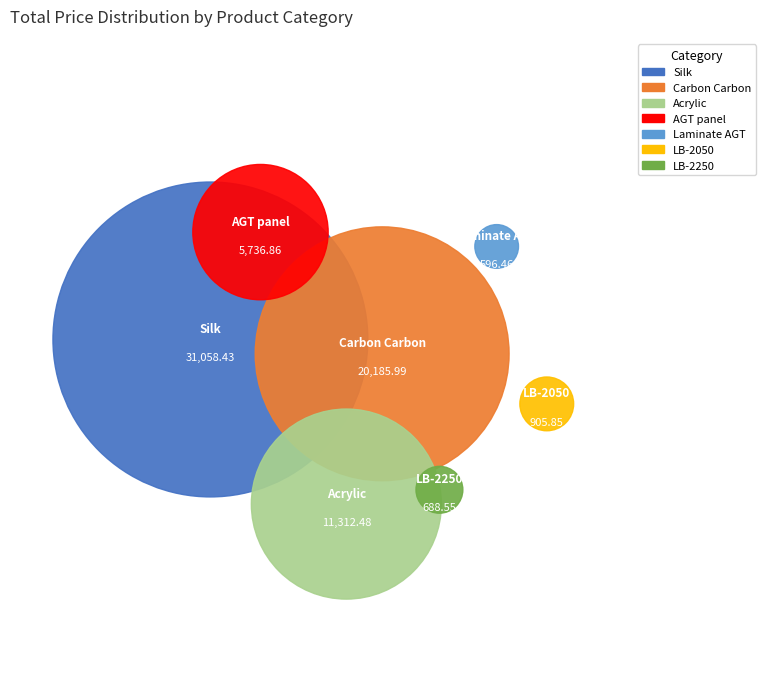

The LB-2050 slice represents 1% of the pie. True or false?

True